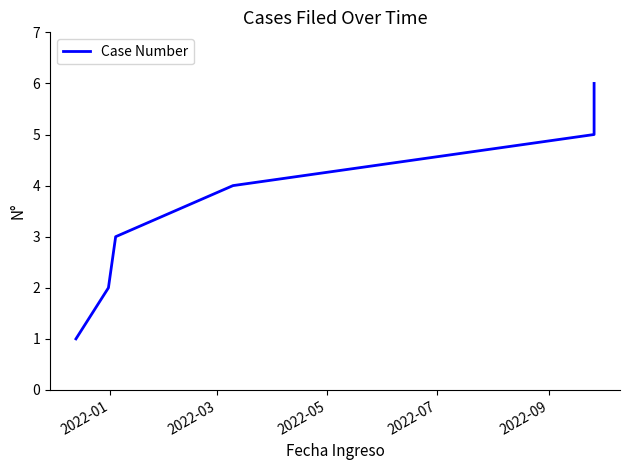

True or false: the data has more than 1 interior local peaks.

False